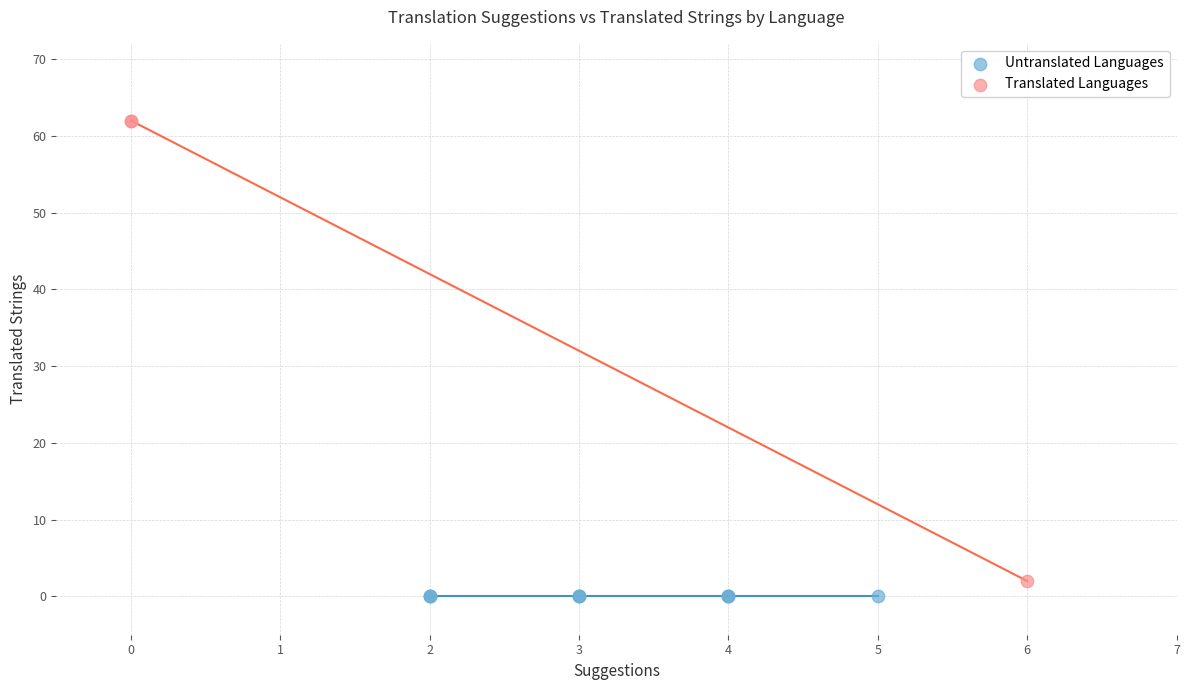

What are all the series names shown in the legend?

Untranslated Languages, Translated Languages